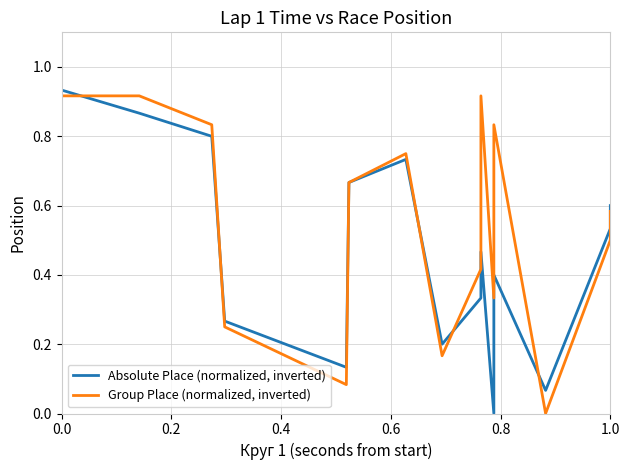

What is the difference between the maximum and minimum values in the Absolute Place (normalized, inverted) series?

0.9